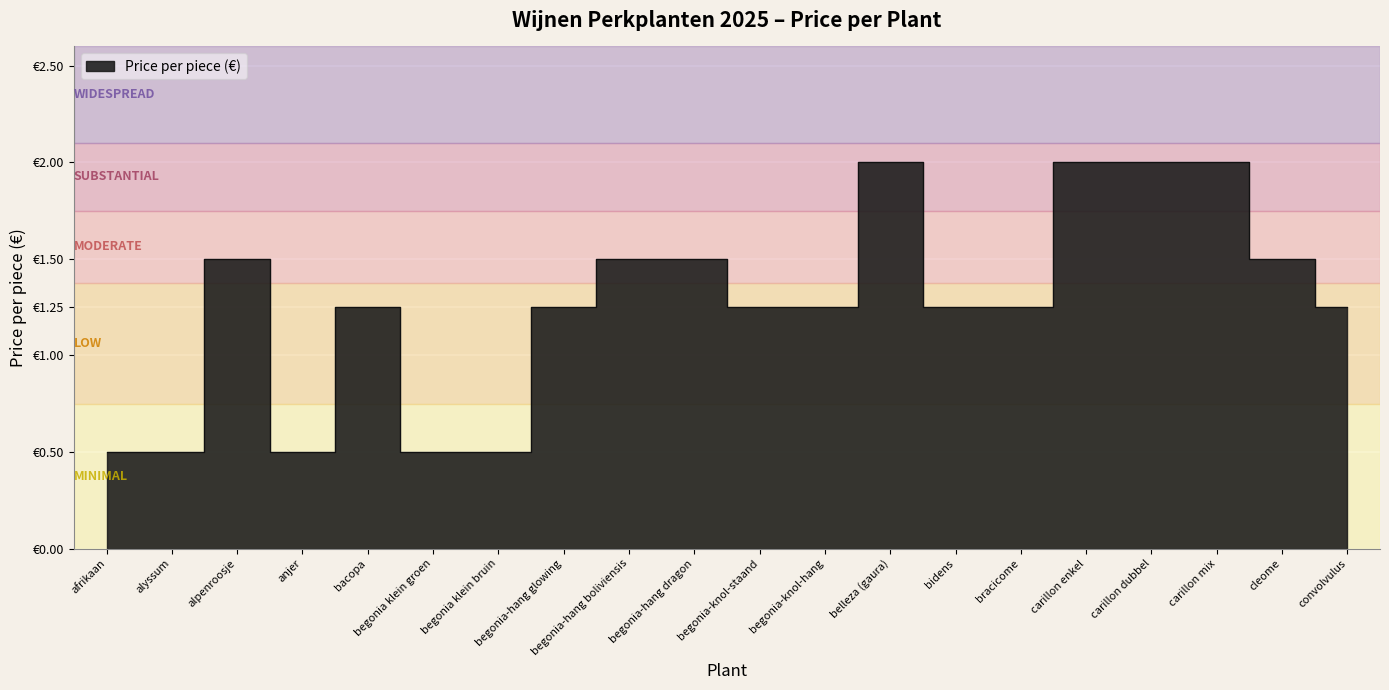

How many values exceed 1?

15